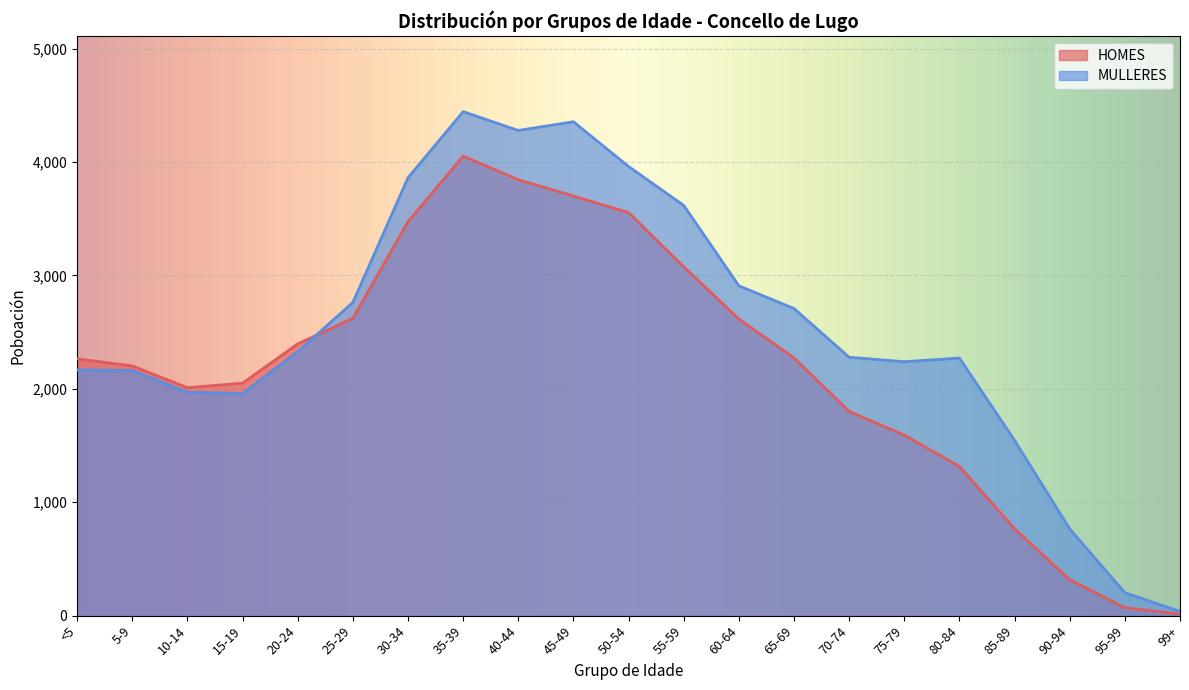

Rank the series by their average value, from highest to lowest.

MULLERES, HOMES